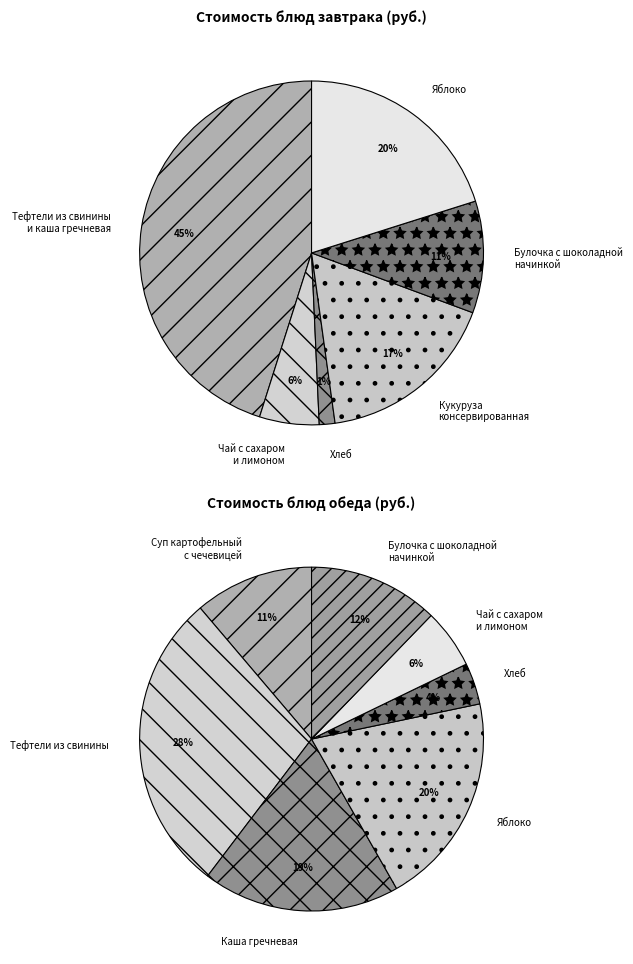

The Тефтели из свинины и каша гречневая slice represents 12% of the pie. True or false?

False